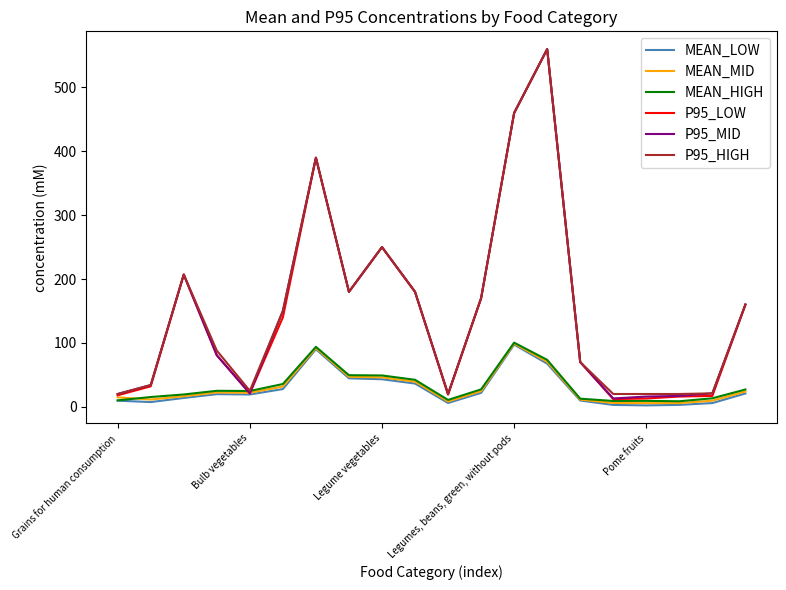

Which series has the largest range (max minus min)?

P95_LOW